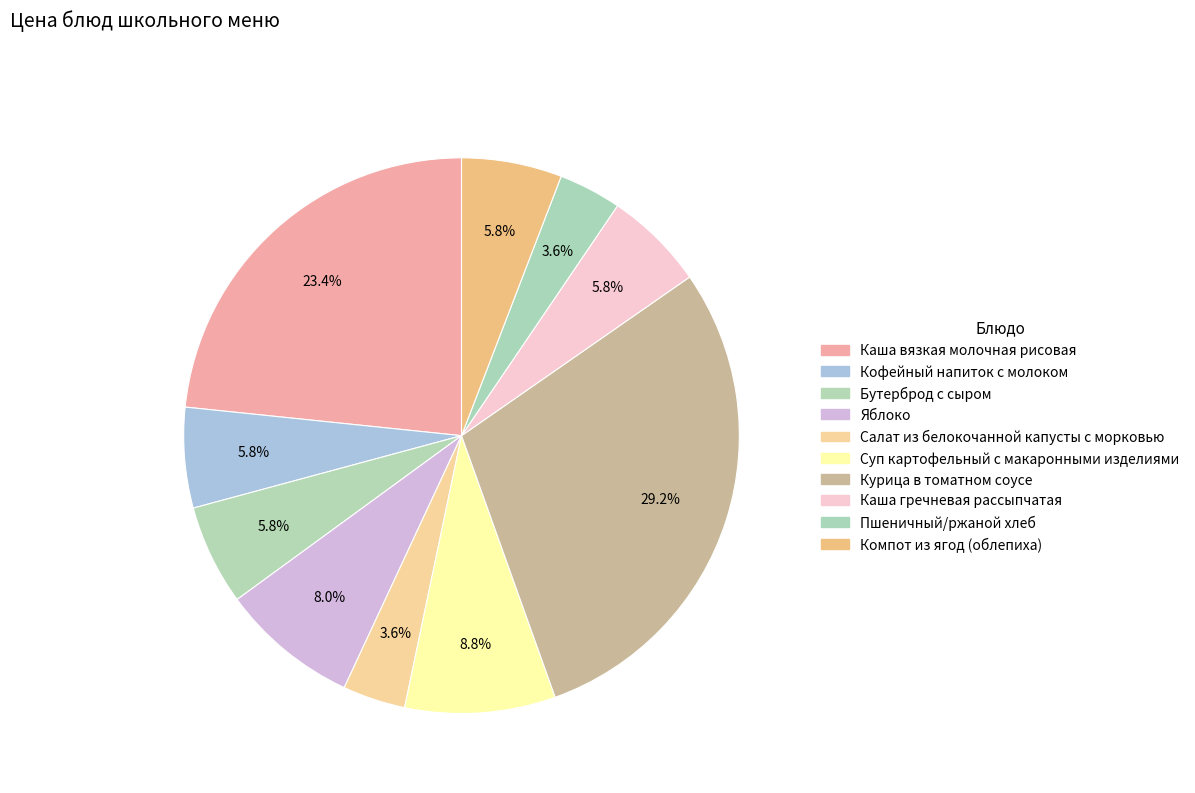

How many slices are in this pie chart?

10